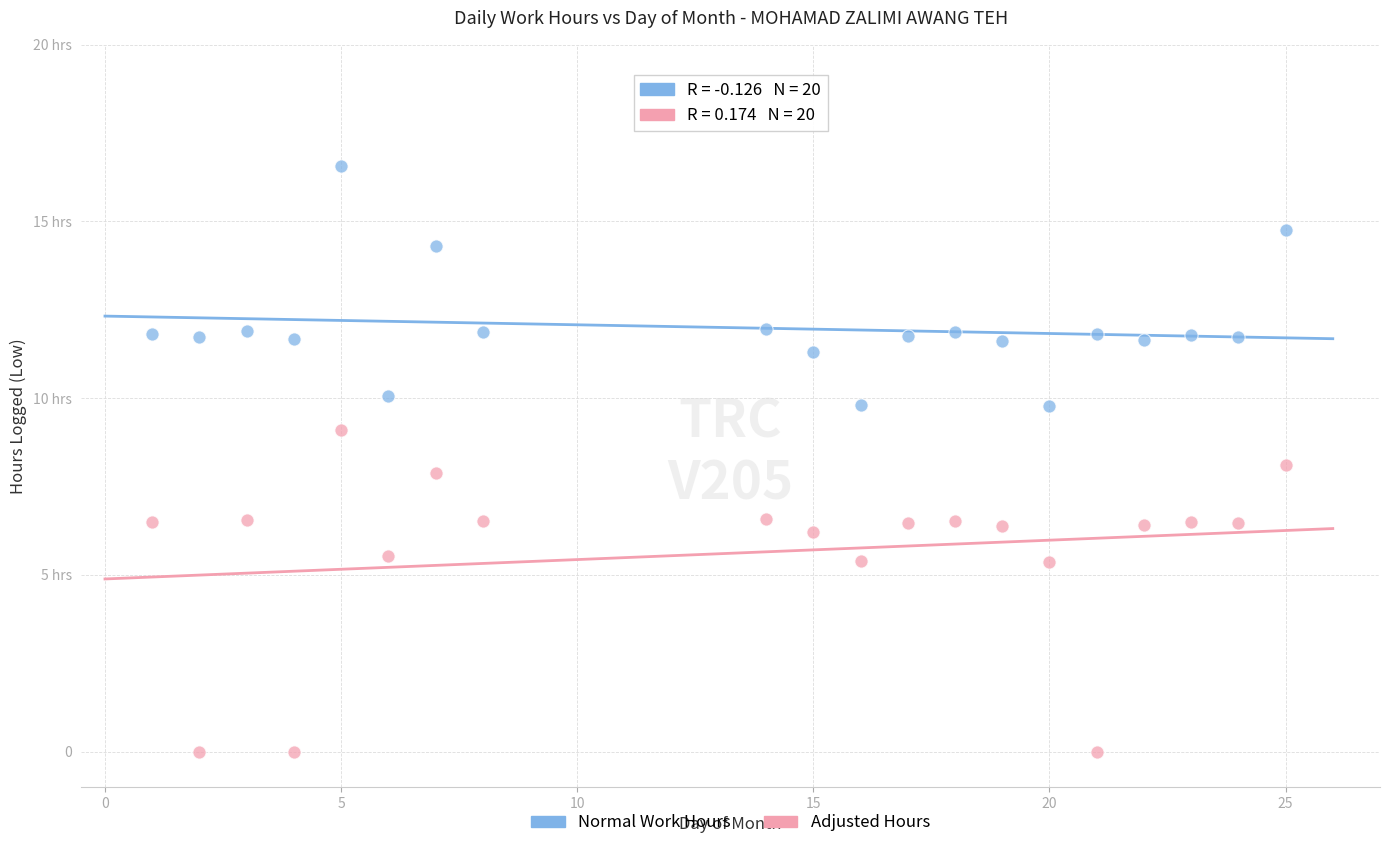

Which series reaches the maximum Y coordinate?

Normal Work Hours